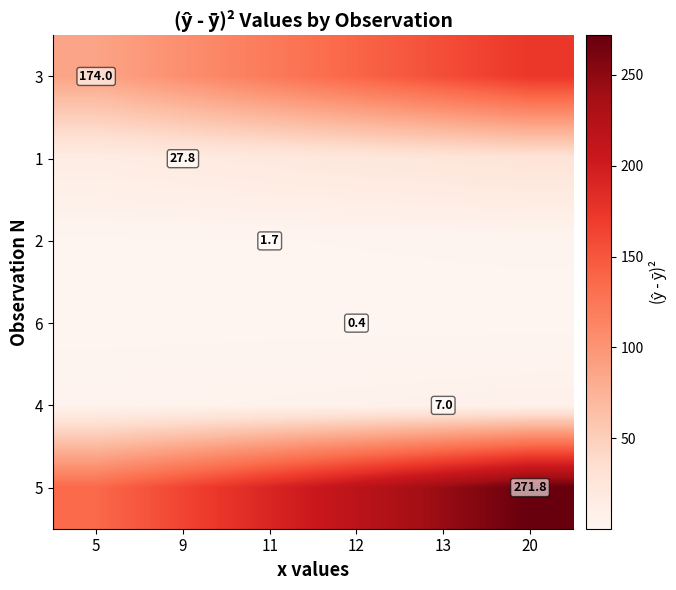

What is the total value across all series at 20?

482.7